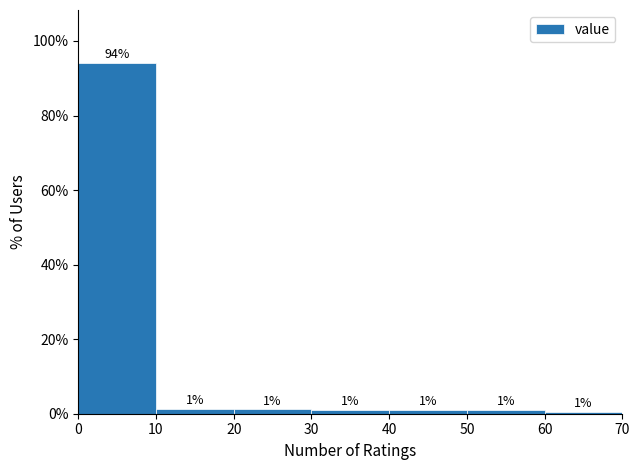

Over which range of the x-axis is the bar tallest?

0 to 10